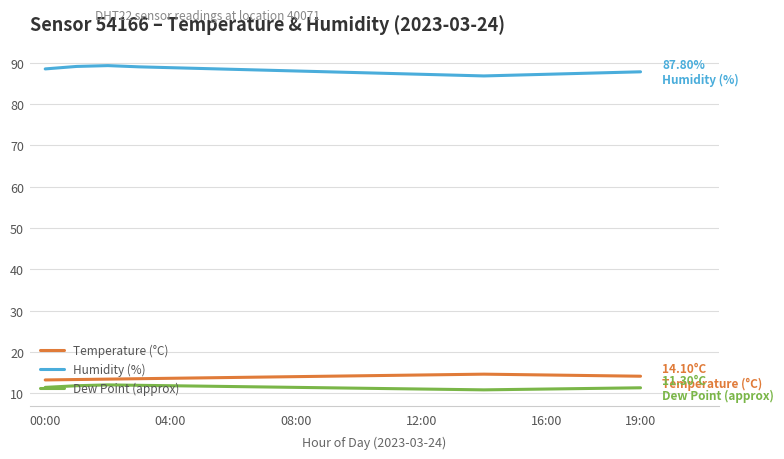

Which series has the largest total across all categories?

Humidity (%)